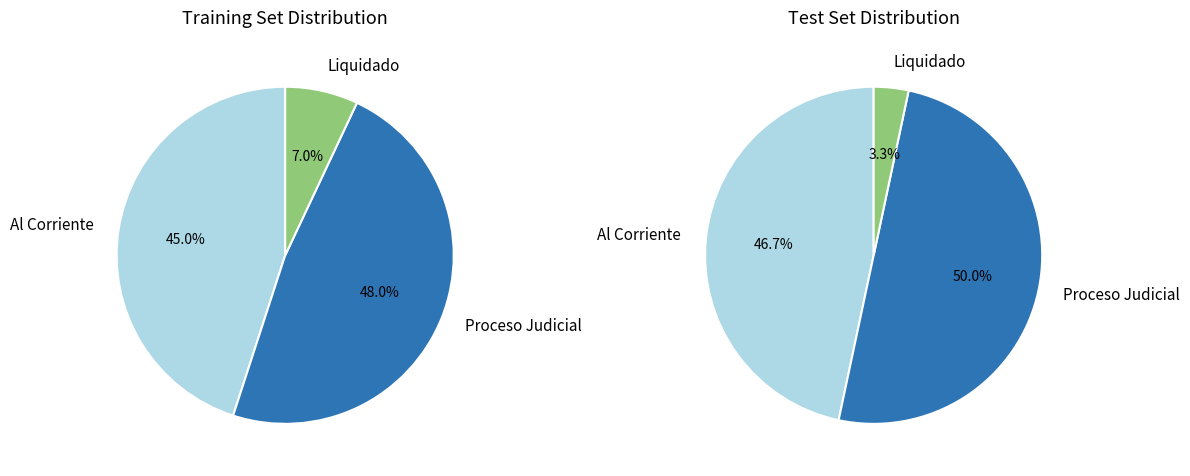

Does Al Corriente represent more than half of the total?

No